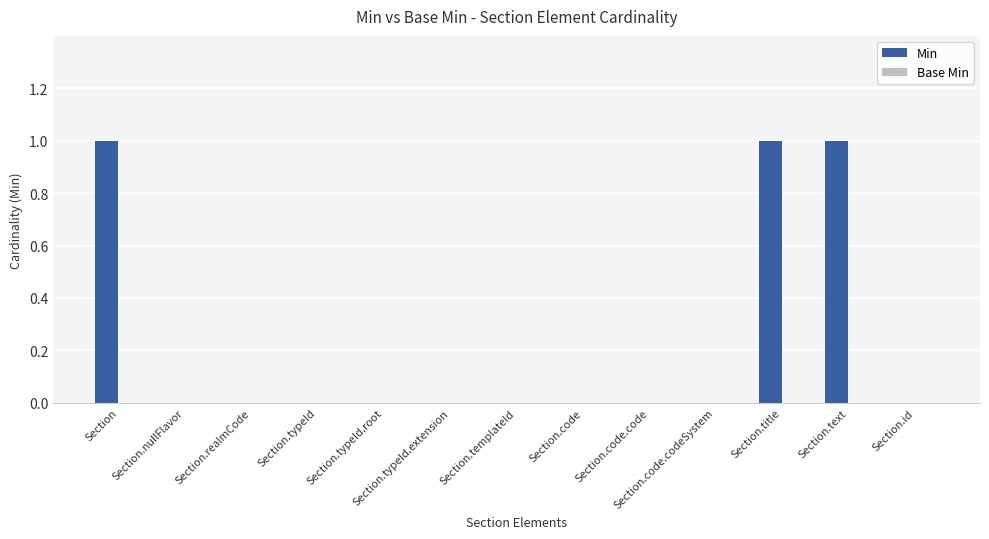

How many categories are shown in the chart?

13